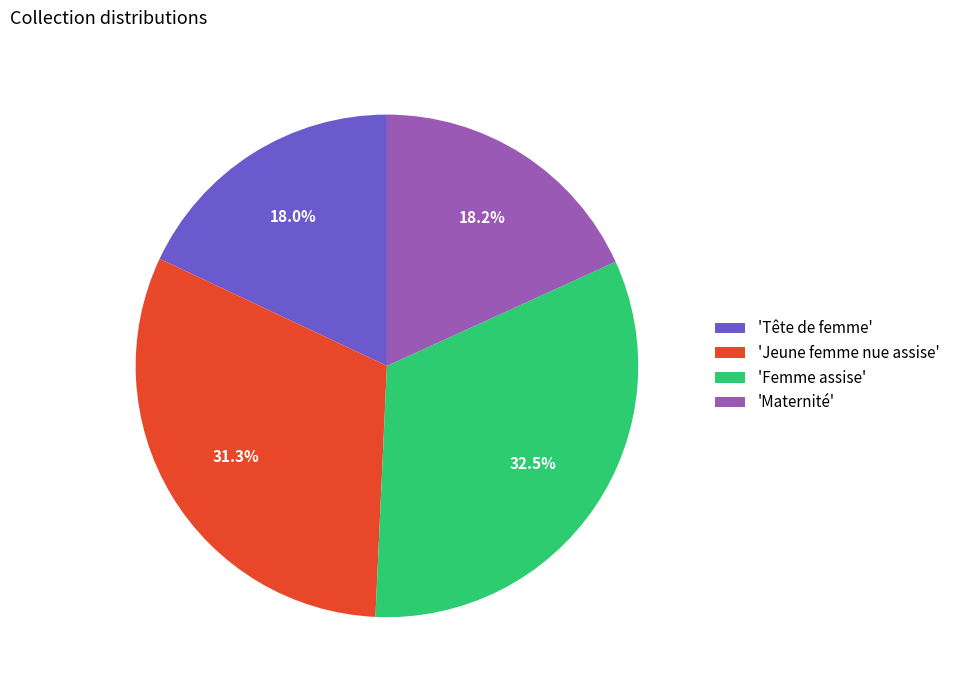

Is 'Femme assise' the majority of the pie?

No